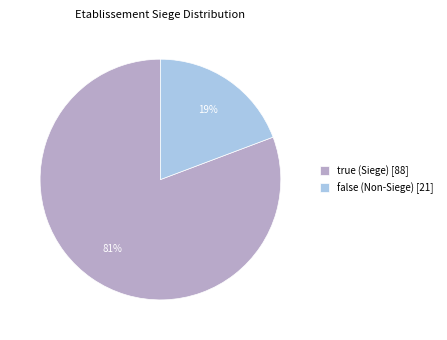

To the nearest percent, what is the combined percentage of true (Siege) [88] and false (Non-Siege) [21]?

100%